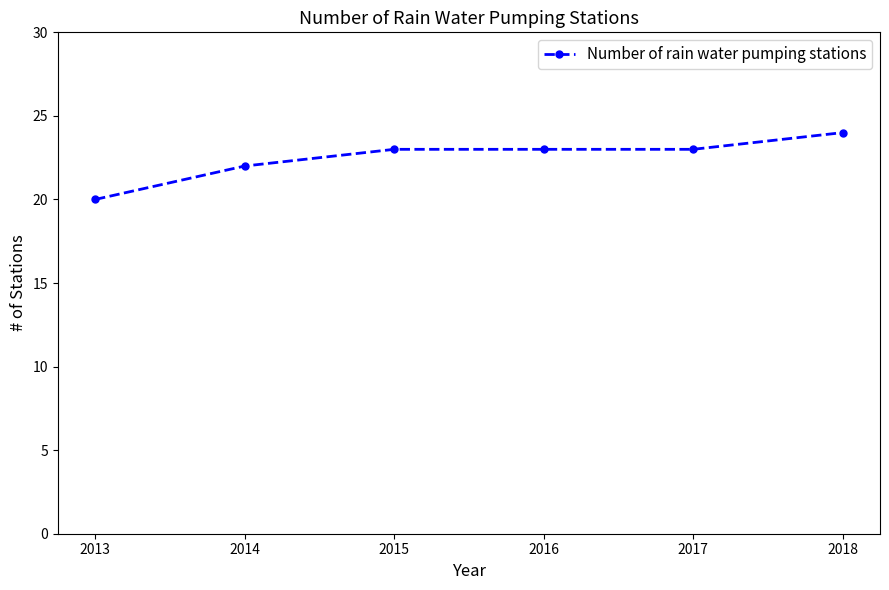

At which label is the value closest to 22?

2014